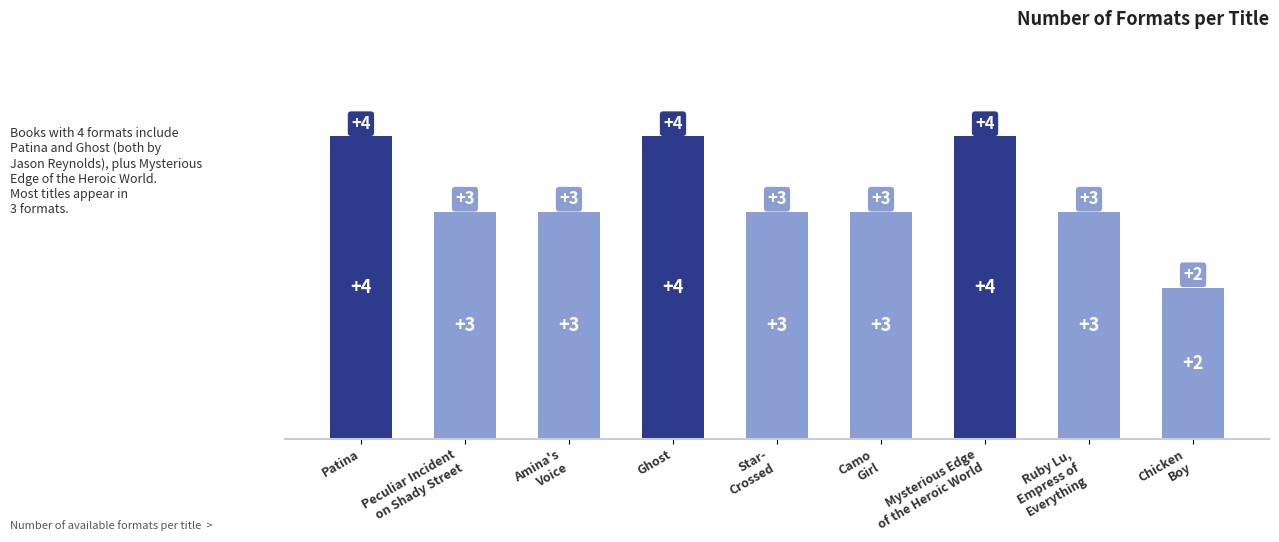

The value at Ghost is 4. True or false?

True